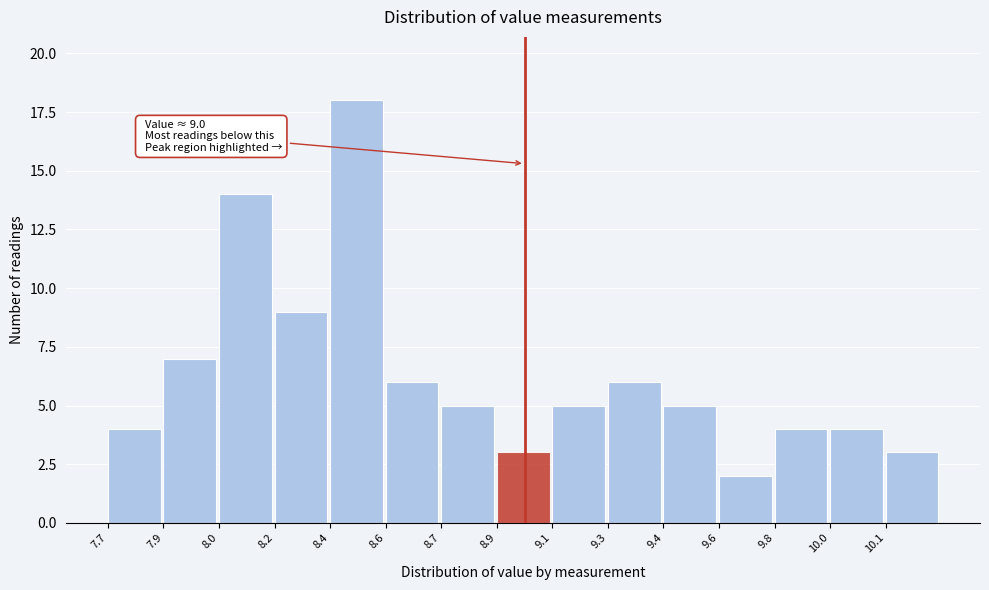

Reading right to left, what are all the values shown in this chart?

10.1=3	10.0=4	9.8=4	9.6=2	9.4=5	9.3=6	9.1=5	8.9=3	8.7=5	8.6=6	8.4=18	8.2=9	8.0=14	7.9=7	7.7=4